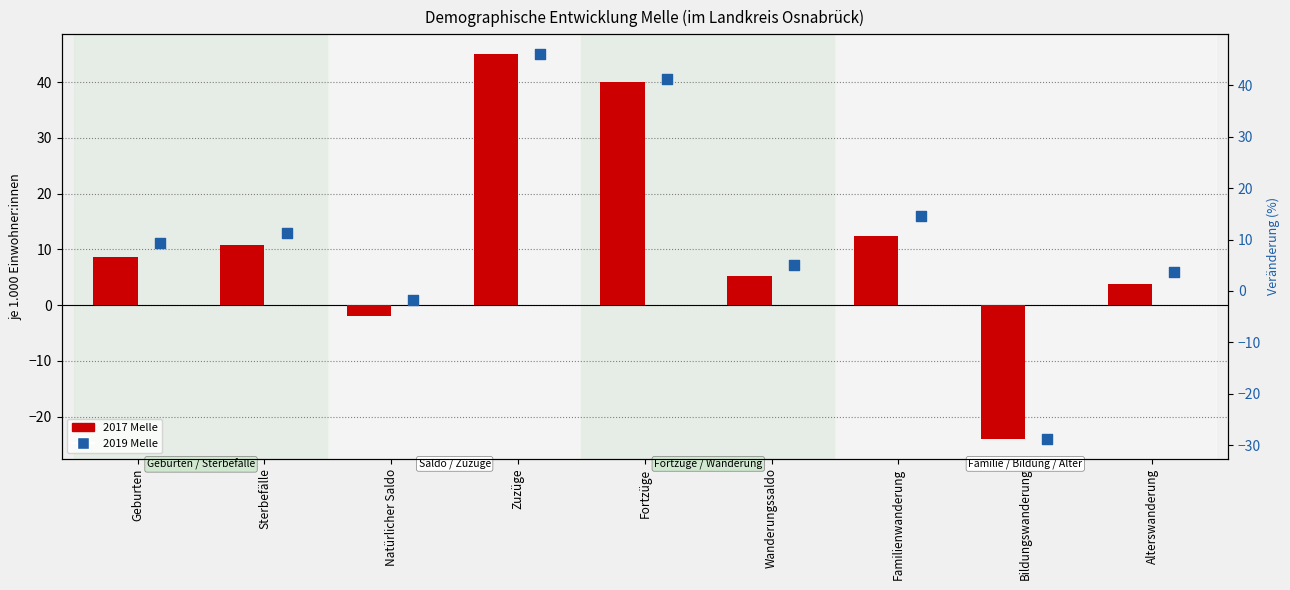

What is the total value across all series at Fortzüge?

81.2